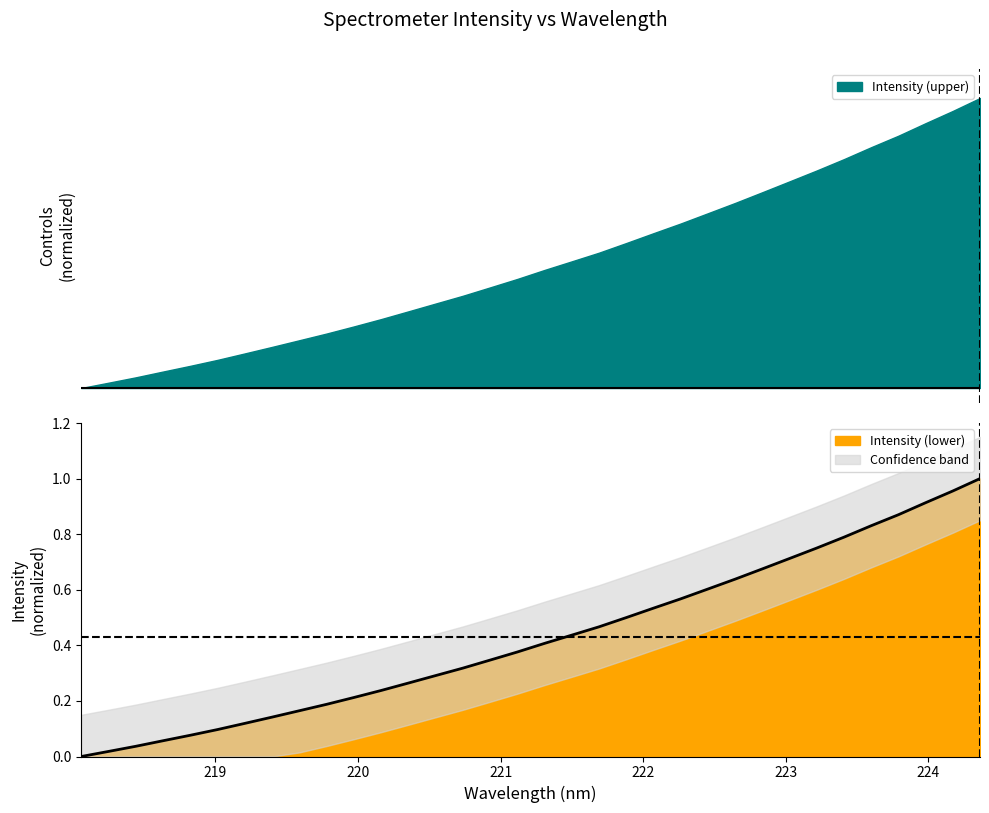

Read the value at 221.3083.

0.4